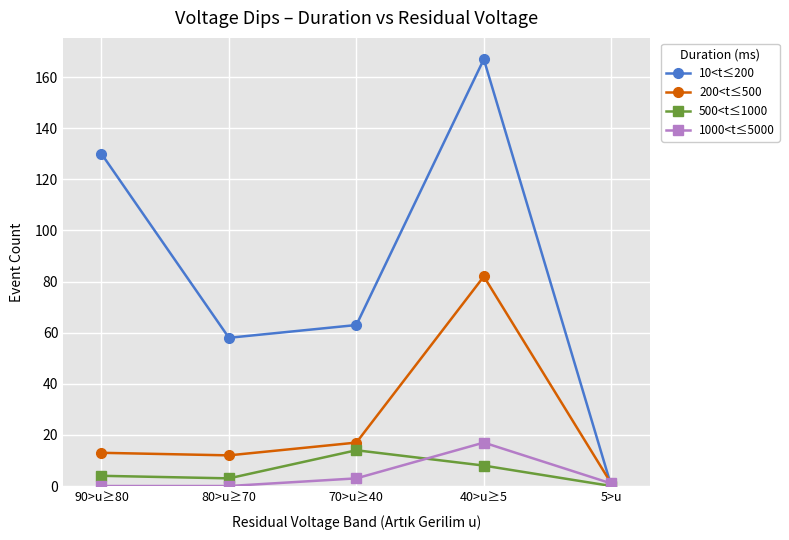

How many interior local valleys does the 10<t≤200 series have?

1